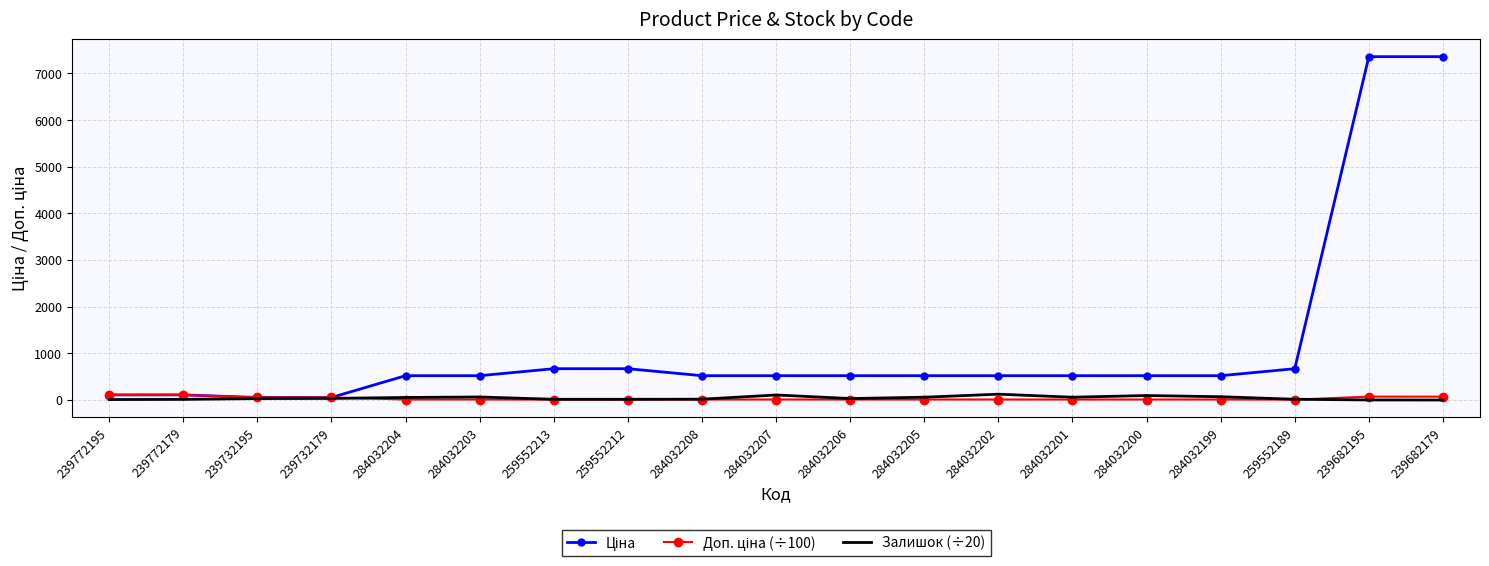

The Залишок (÷20) series shows 17.4 at 259552189. True or false?

True